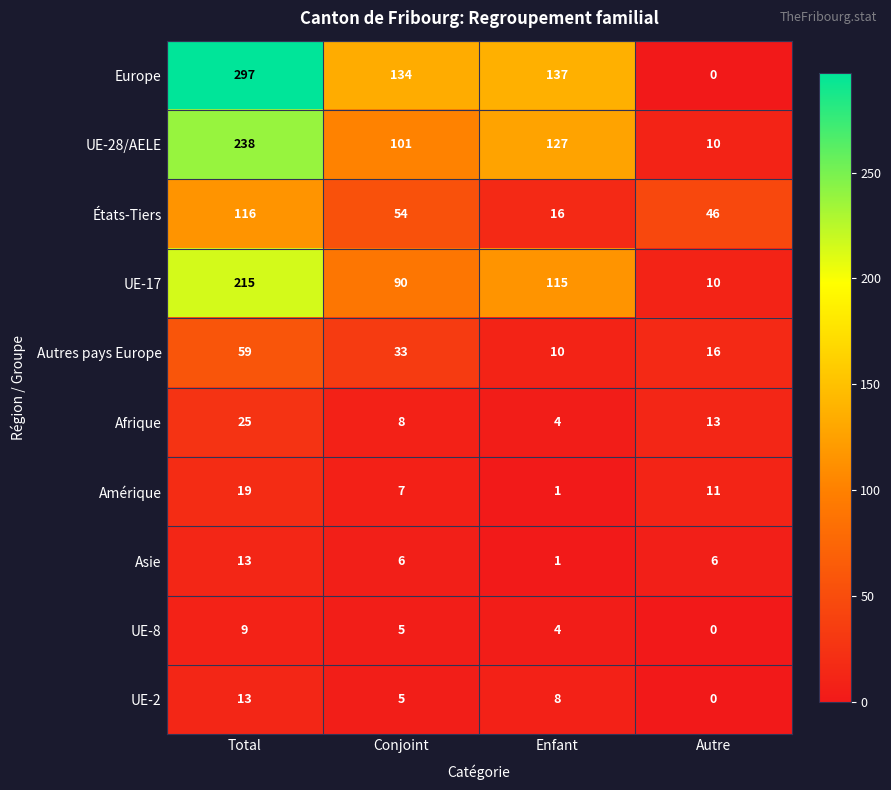

What is the difference between the second highest and minimum values in the Asie series?

5